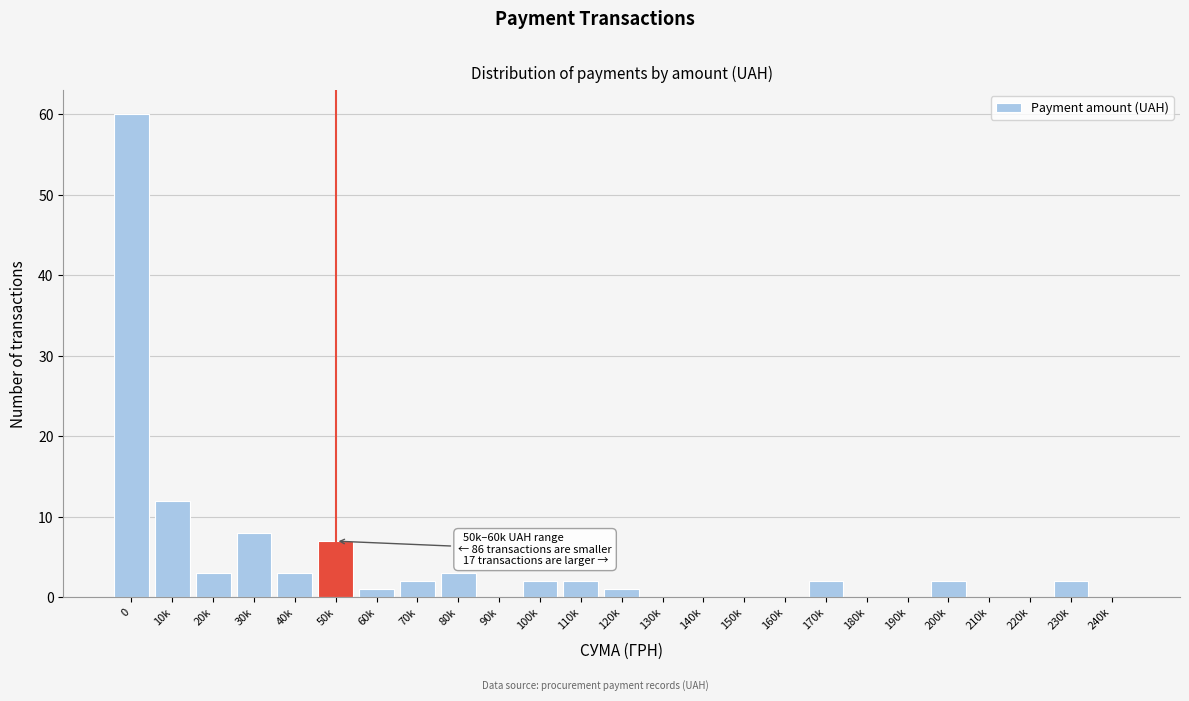

Reading left to right, list all the values displayed in this chart.

0=60	10k=12	20k=3	30k=8	40k=3	50k=7	60k=1	70k=2	80k=3	90k=0	100k=2	110k=2	120k=1	130k=0	140k=0	150k=0	160k=0	170k=2	180k=0	190k=0	200k=2	210k=0	220k=0	230k=2	240k=0